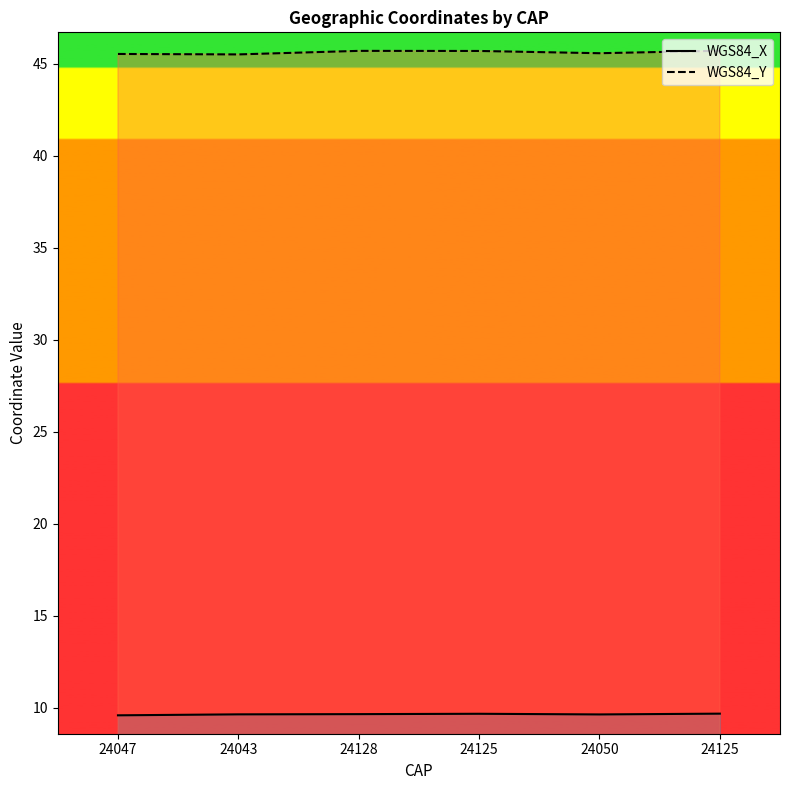

What is the minimum value for WGS84_X?

9.6